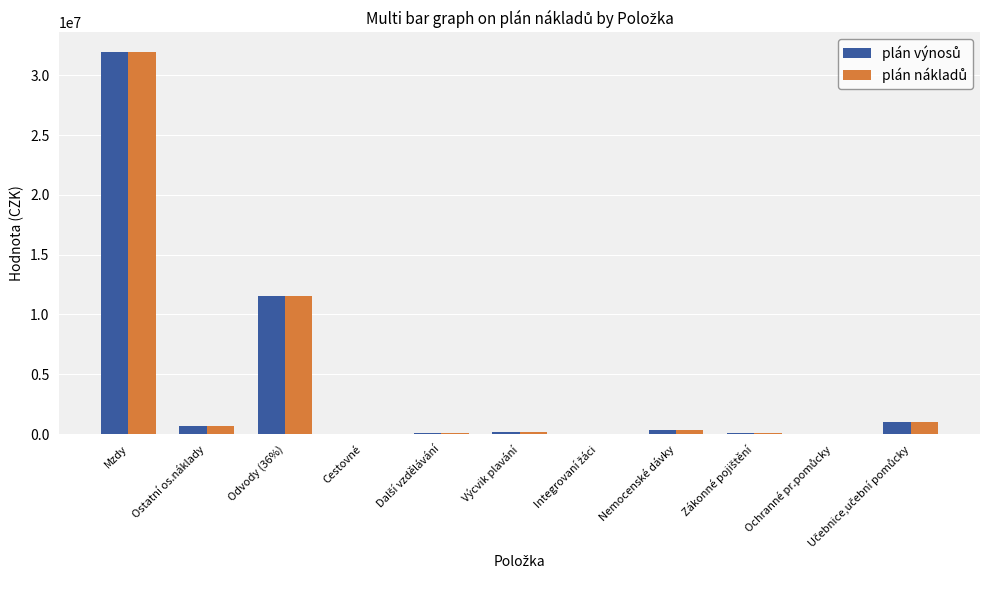

At which category is the sum across all series the highest?

Mzdy